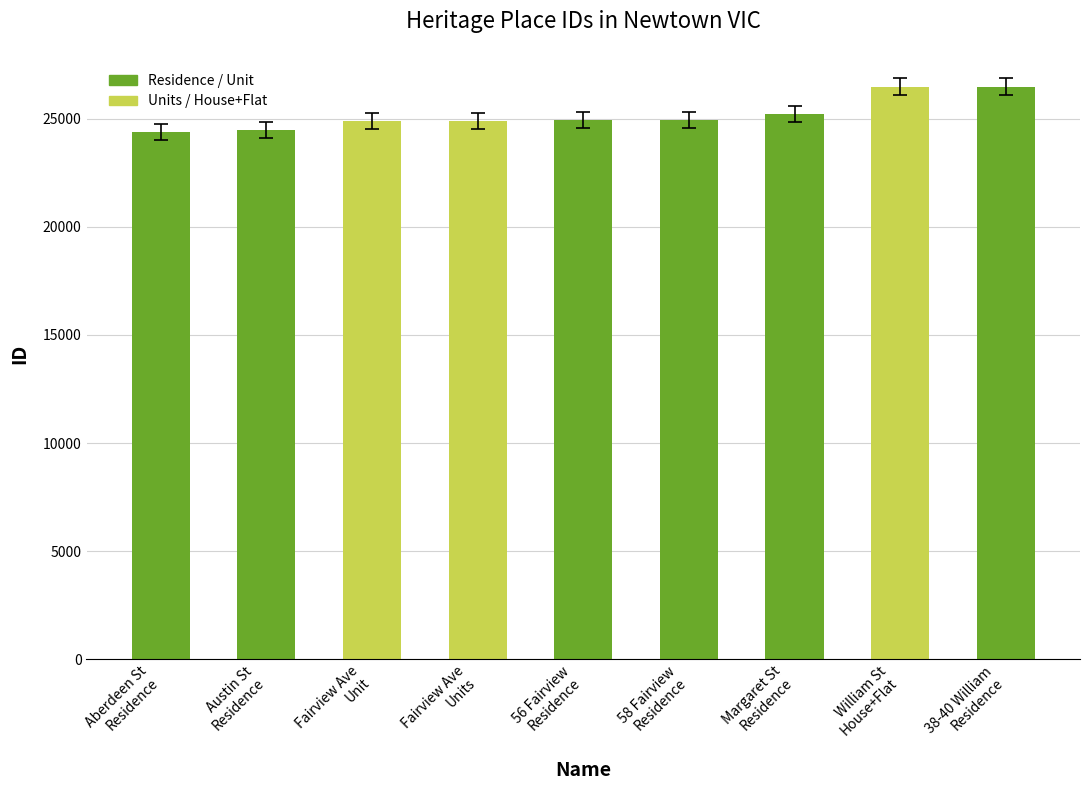

Are the bars grouped side by side (vs. stacked)?

No